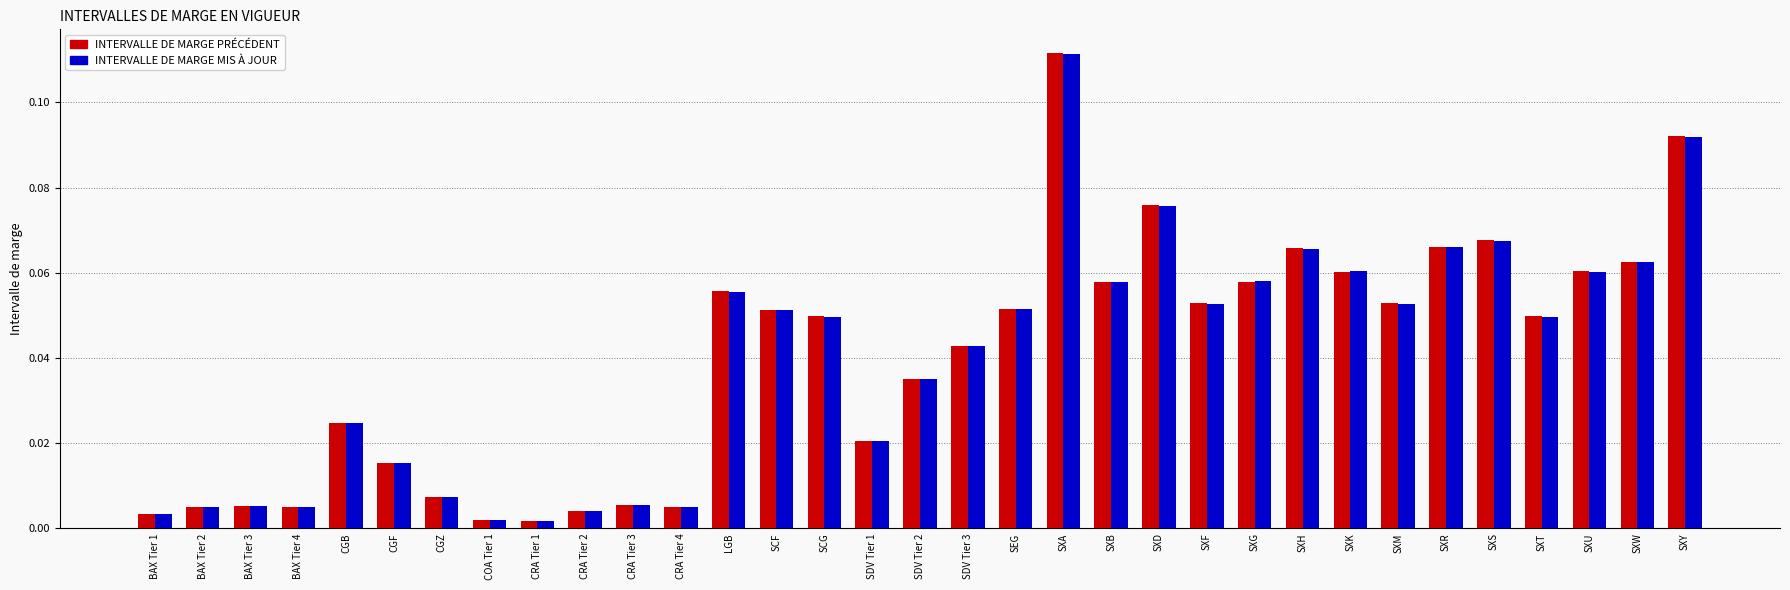

The INTERVALLE DE MARGE PRÉCÉDENT series shows 0.0 at SXH. True or false?

False